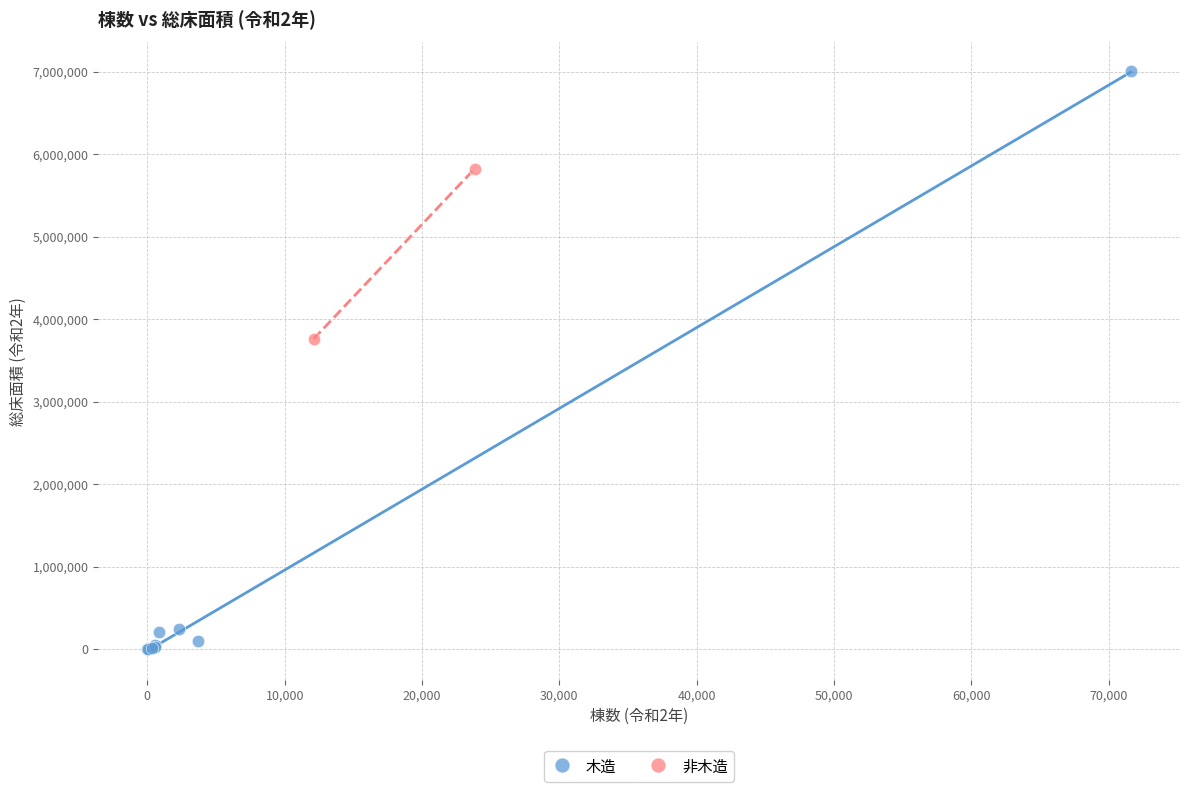

What are all the series names shown in the legend?

木造, 非木造